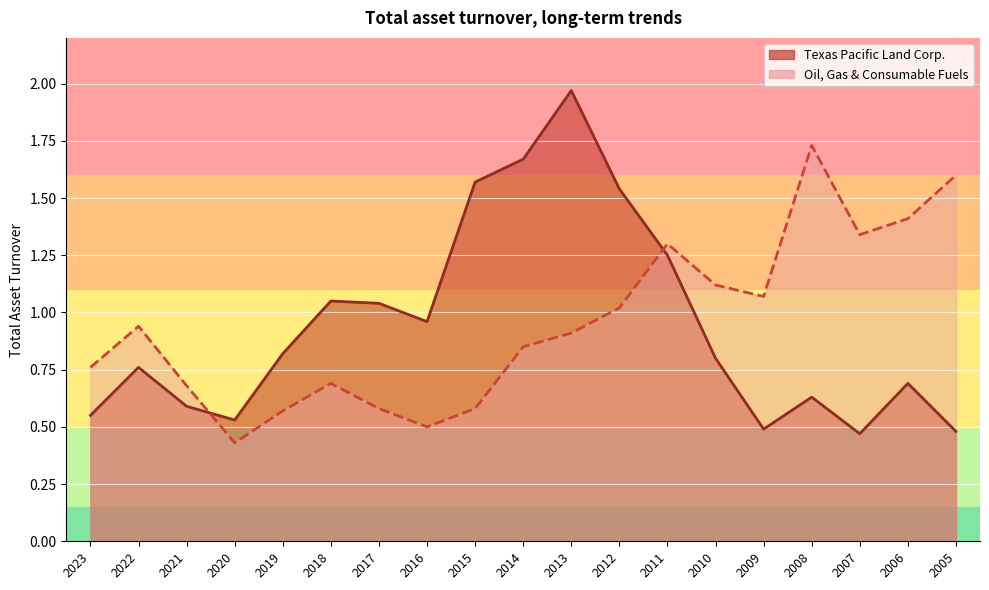

What is the average value of the Texas Pacific Land Corp. series?

0.9